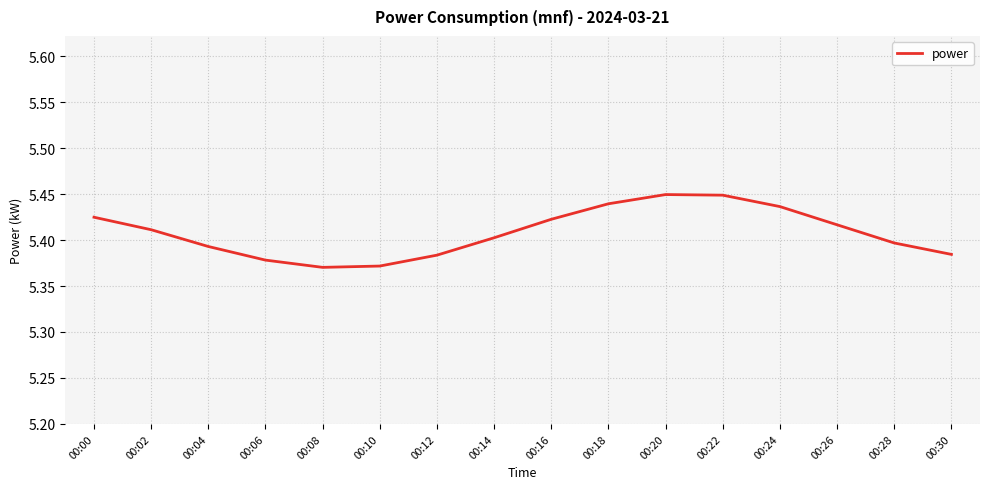

True or false: the data shows 3.1 at 00:28.

False